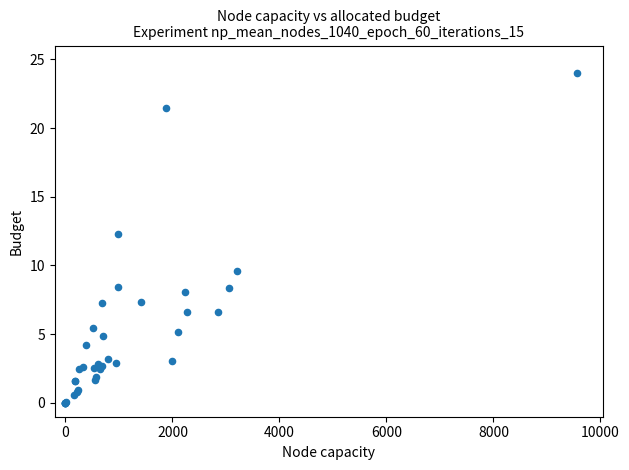

What Y value in the scatter plot is closest to 12?

12.3